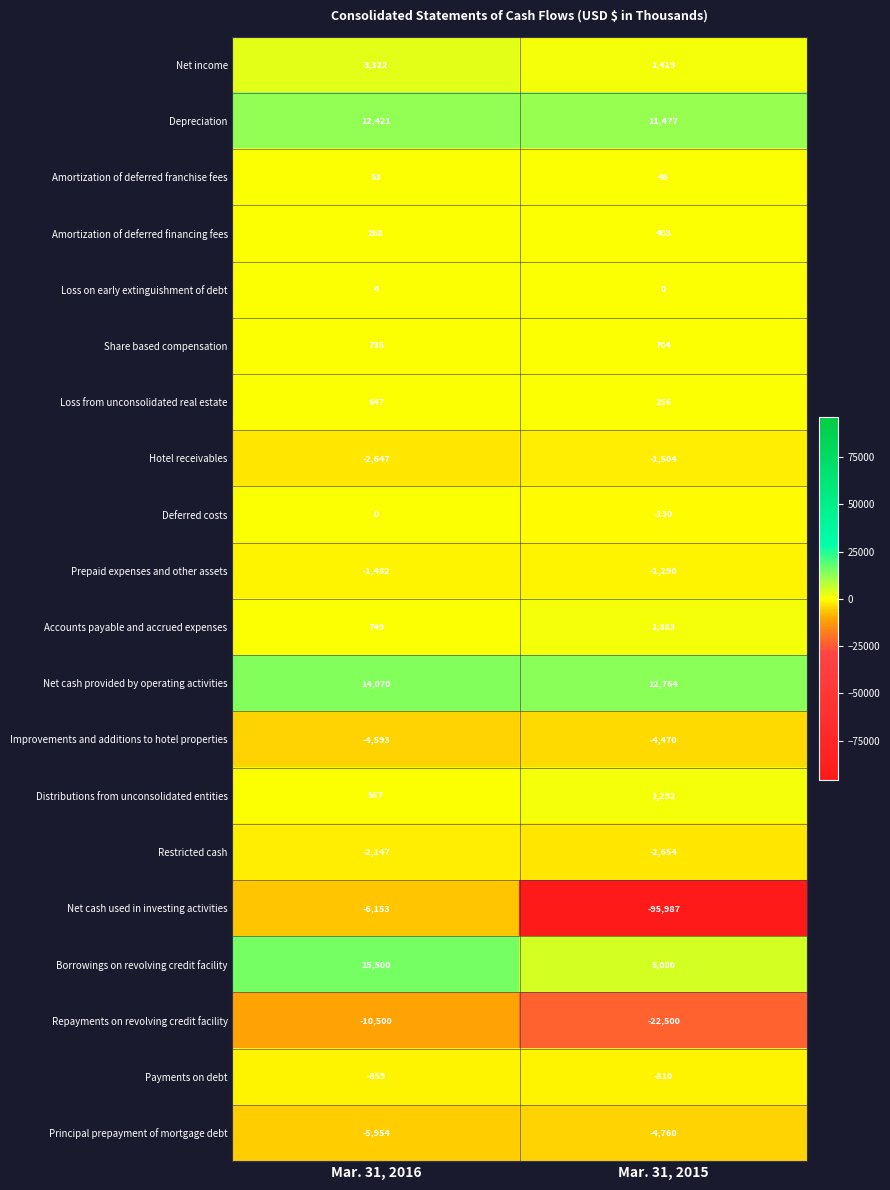

What is the difference between the Restricted cash values at Mar. 31, 2015 and Mar. 31, 2016?

507